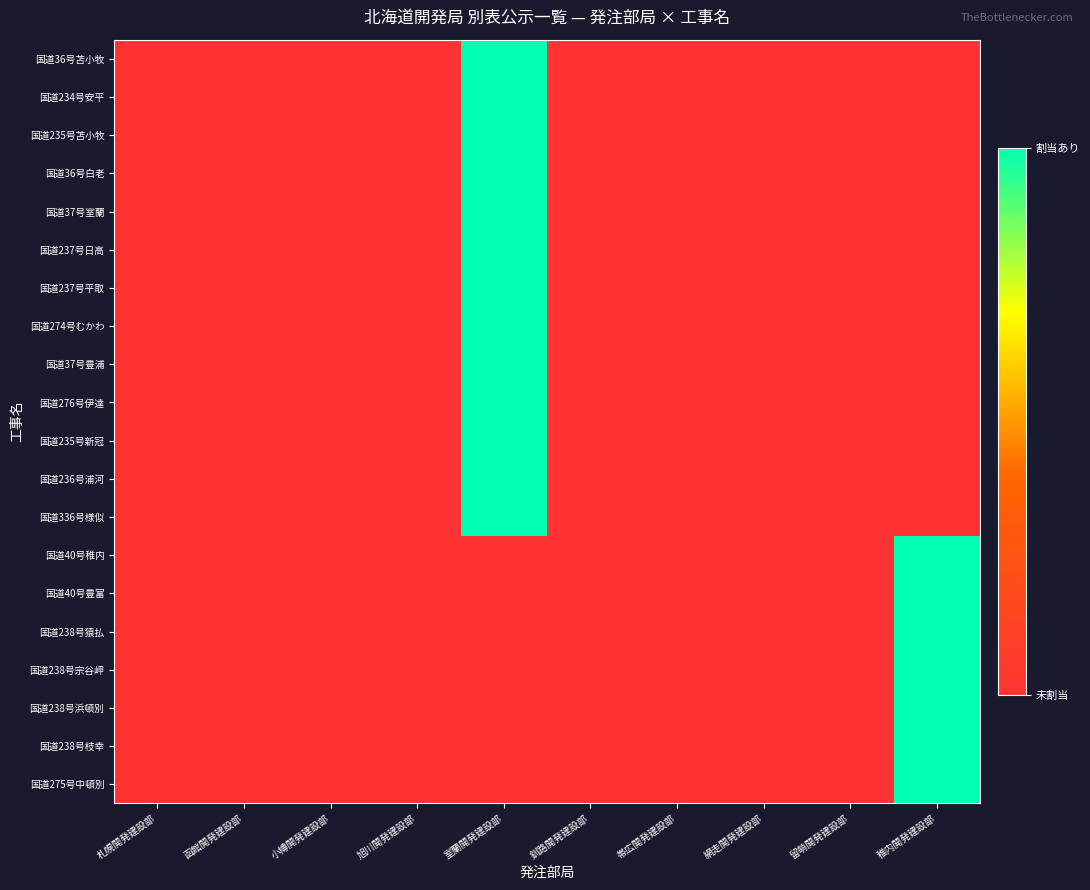

Which label corresponds to the smallest value in the chart?

札幌開発建設部